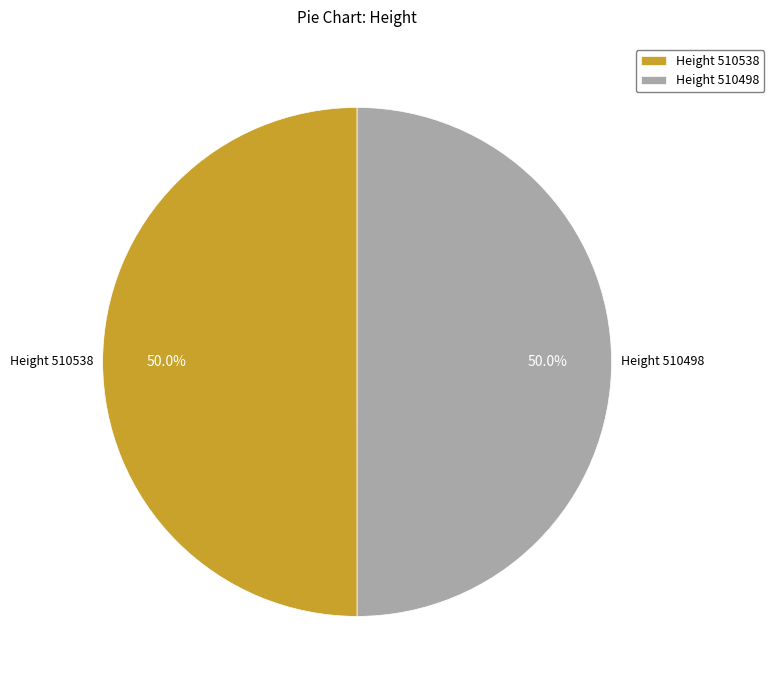

What percentage is NOT represented by Height 510538?

50.0%